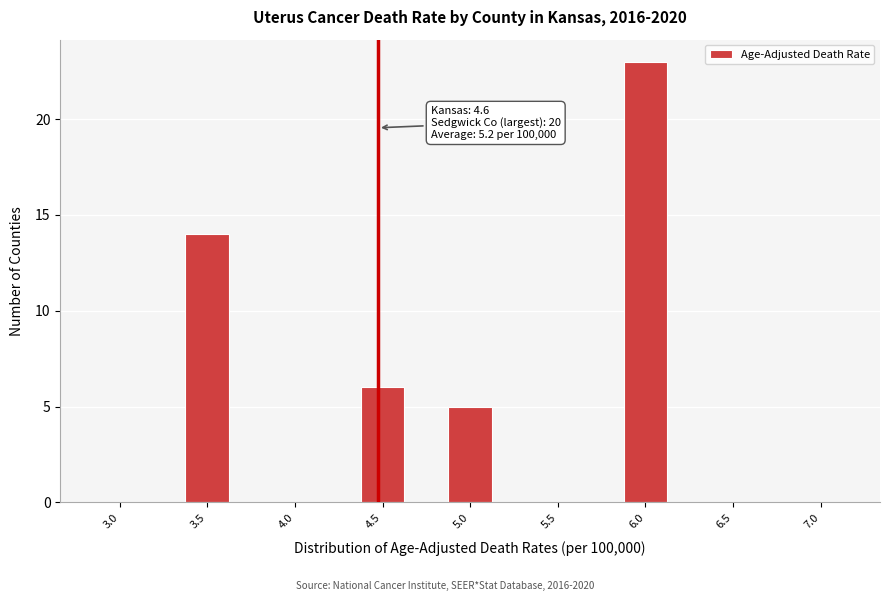

Reading left to right, extract all data points from this chart.

3.0=0	3.5=14	4.0=0	4.5=6	5.0=5	5.5=0	6.0=23	6.5=0	7.0=0